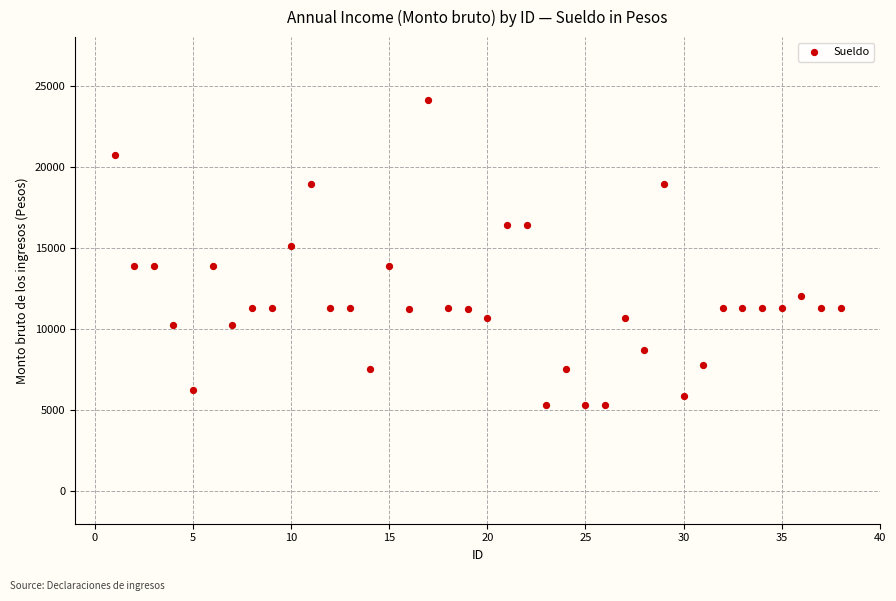

What Y value in the scatter plot is closest to 14728?

15143.7